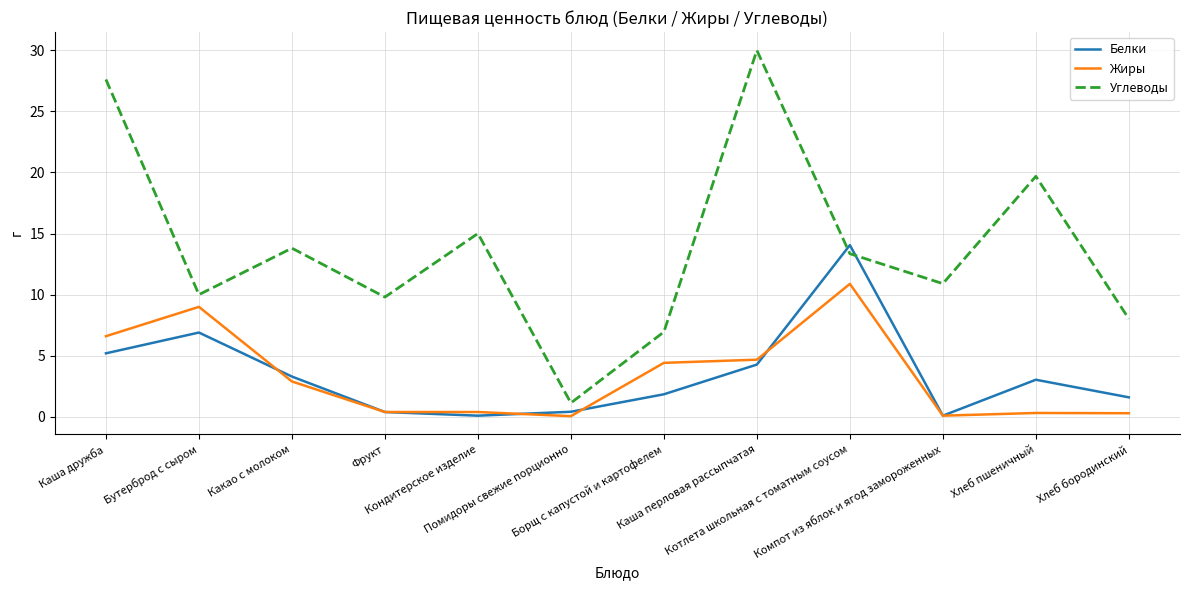

Which series has the largest range (max minus min)?

Углеводы